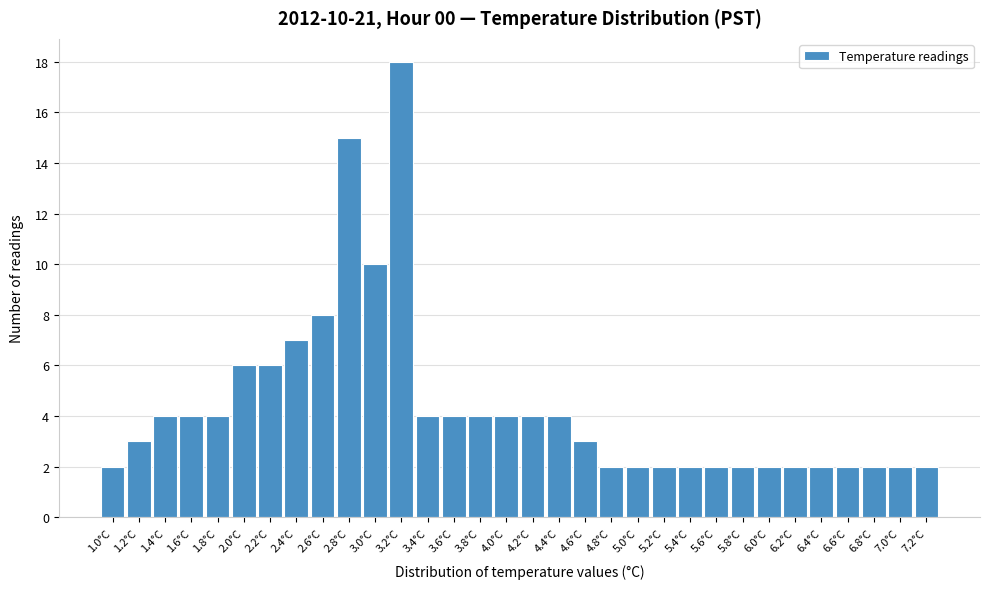

Which range on the x-axis has the tallest bar?

3.15 to 3.35